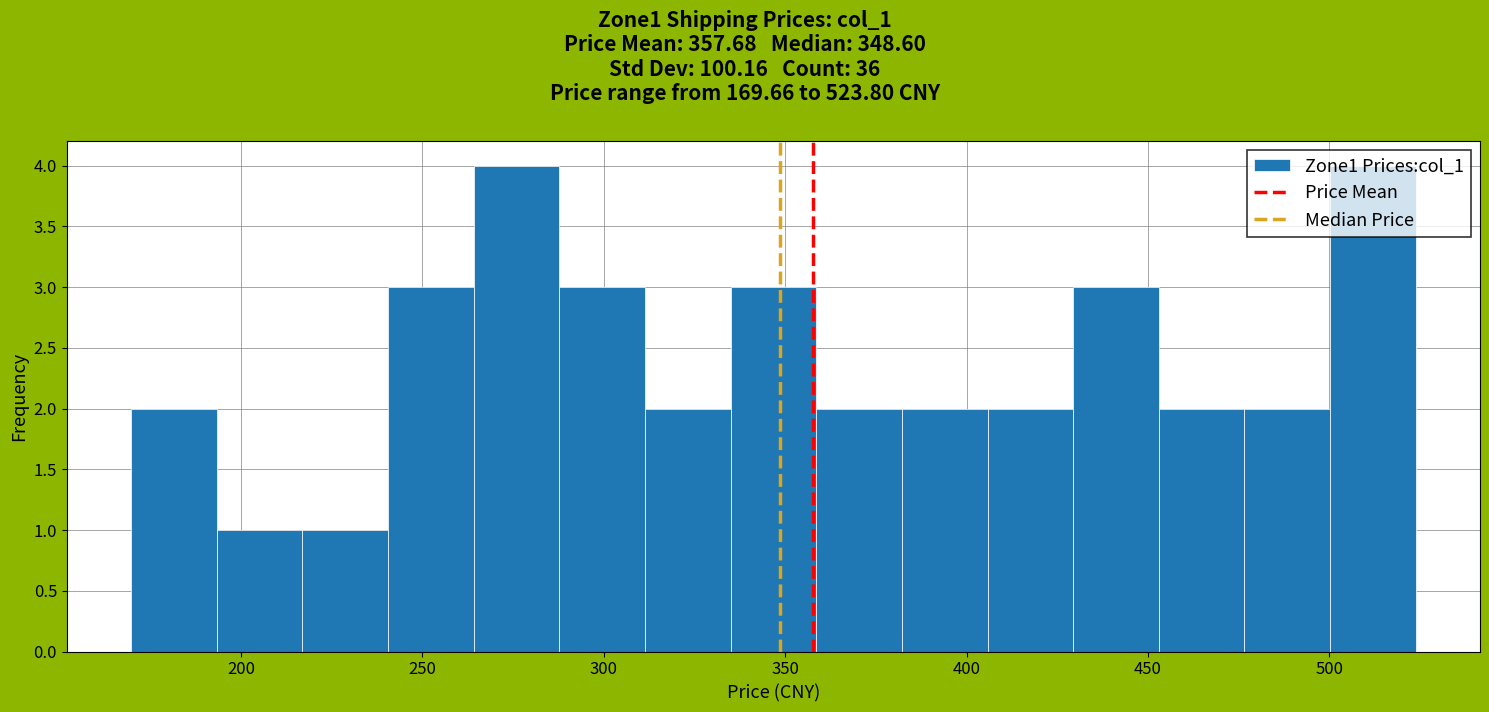

Reading left to right, list every bar in this chart as the range it spans on the x-axis followed by its height. Neither the bar edges nor the heights are printed on the chart, so give them approximately, as read against the axes.

170 to 195: 2
195 to 215: 1
215 to 240: 1
240 to 265: 3
265 to 290: 4
290 to 310: 3
310 to 335: 2
335 to 360: 3
360 to 380: 2
380 to 405: 2
405 to 430: 2
430 to 455: 3
455 to 475: 2
475 to 500: 2
500 to 525: 4